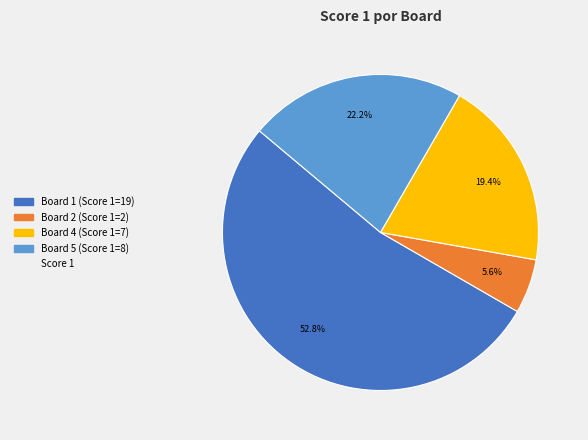

Does any single category account for the majority?

Yes